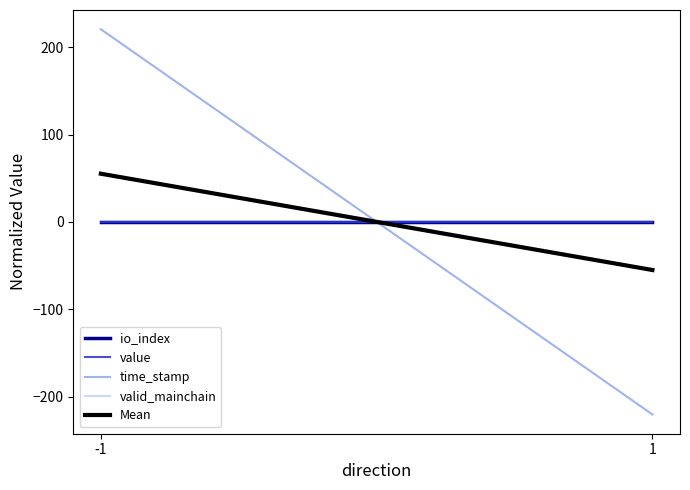

What are all the series names shown in the legend?

io_index, value, time_stamp, valid_mainchain, Mean